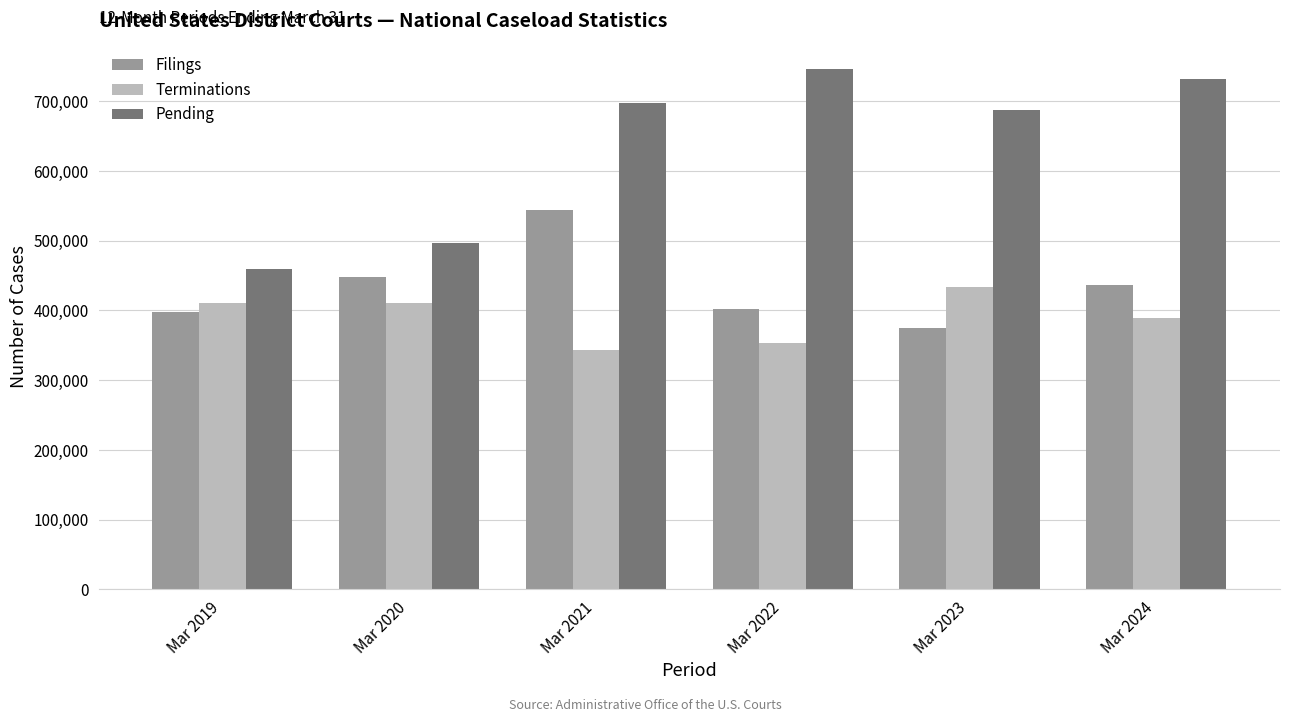

Are the bars horizontal?

No